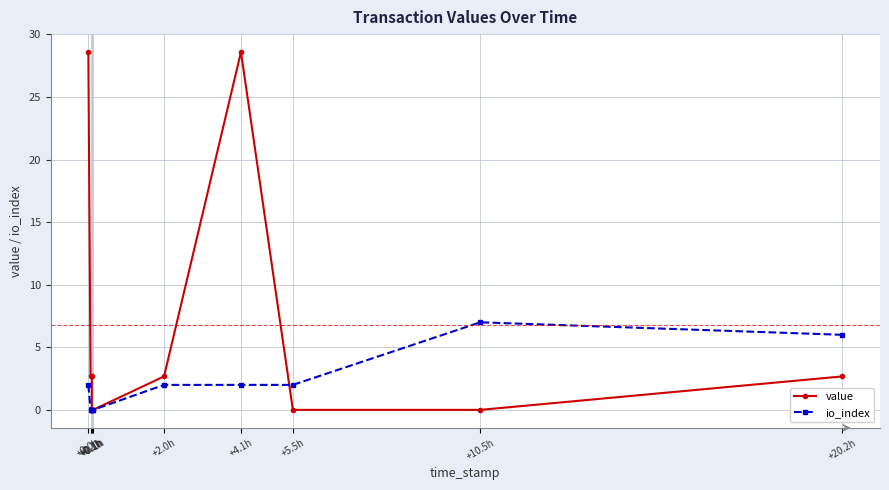

At which label does io_index first exceed 2?

+10.5h